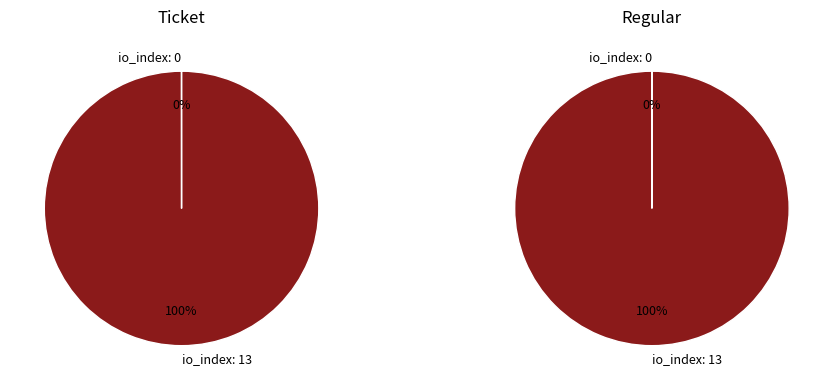

To the nearest percent, what percentage of the pie is io_index=13?

100%